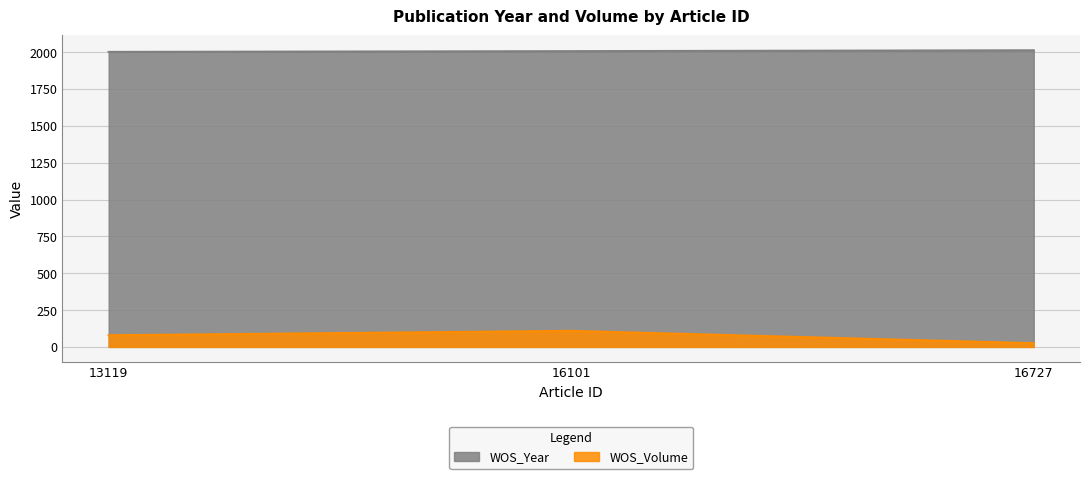

What is the sum of the WOS_Volume values at 13119 and 16727?

104